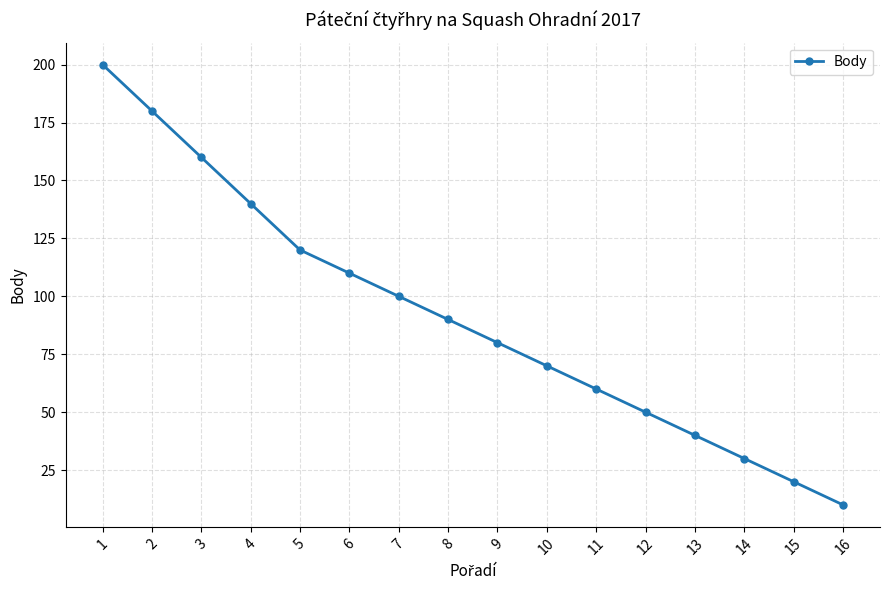

What is the approximate value at 16, to the nearest 5?

10